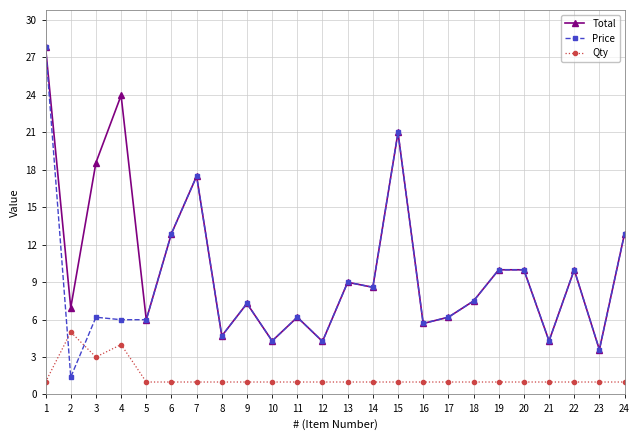

Is the value of Qty at 9 greater than the value of Price at 22?

No